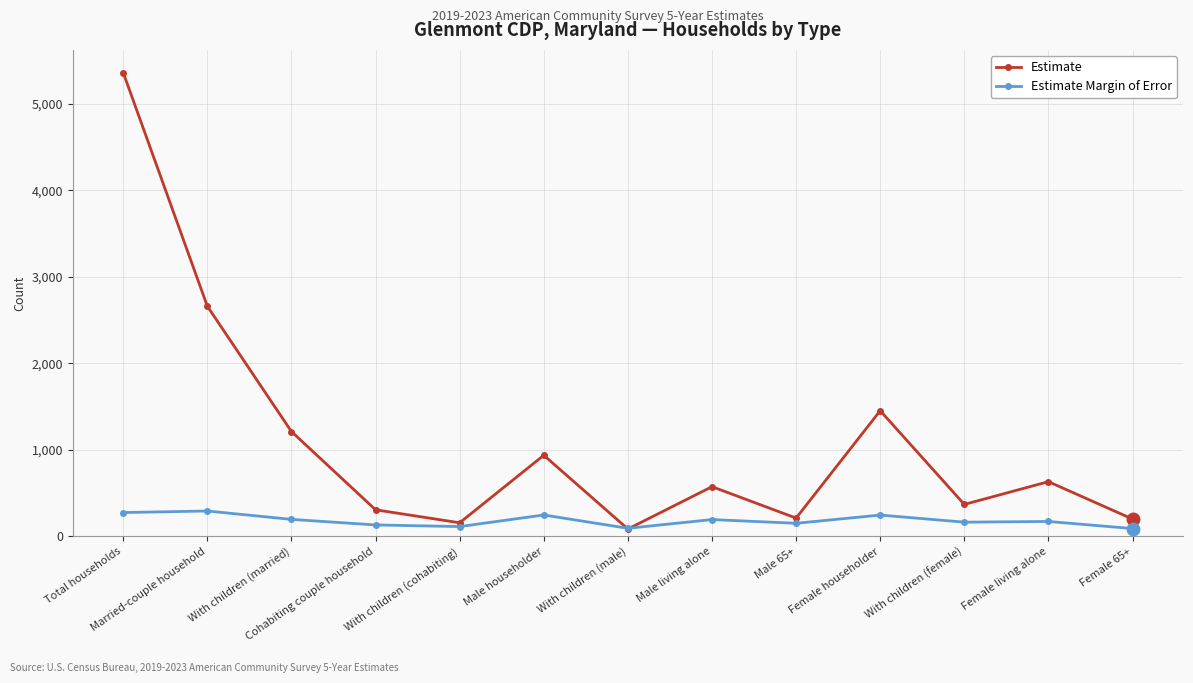

Which series changed the most between With children (married) and Female 65+?

Estimate